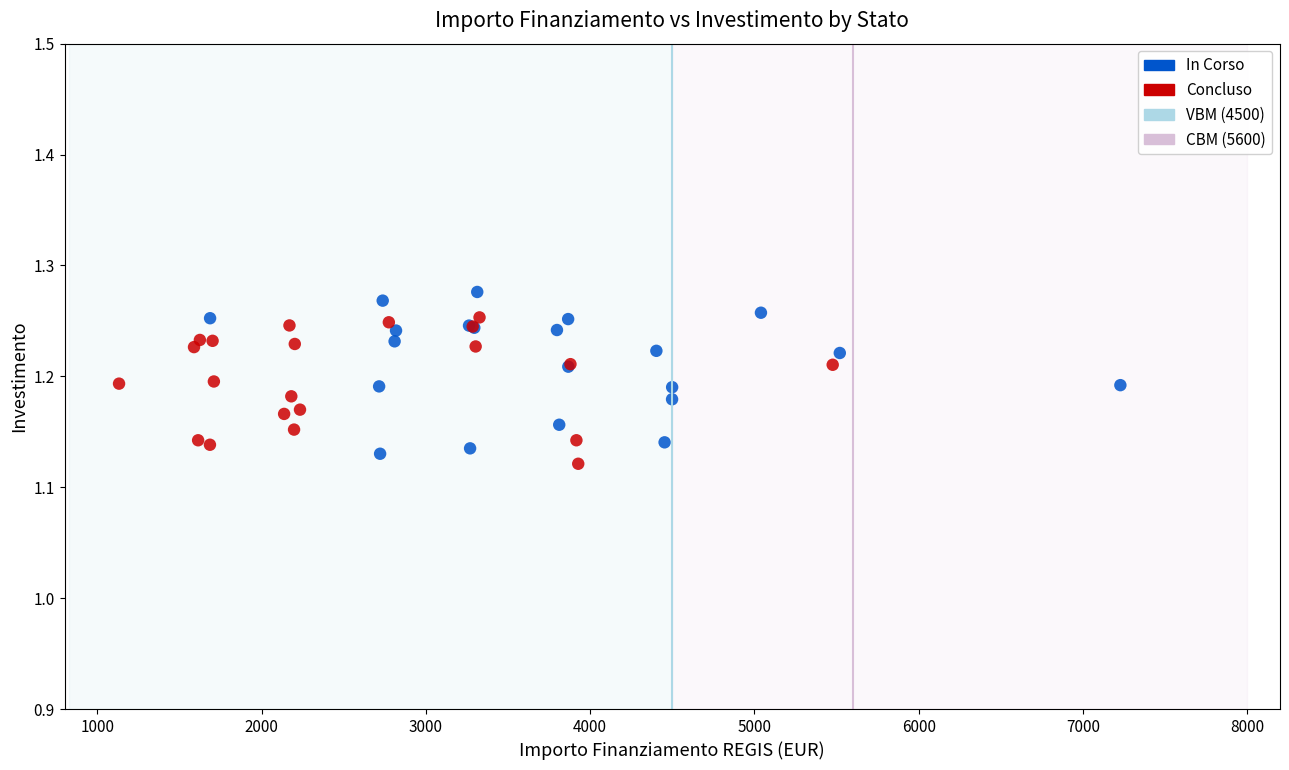

Which series contains the highest Y value?

In Corso